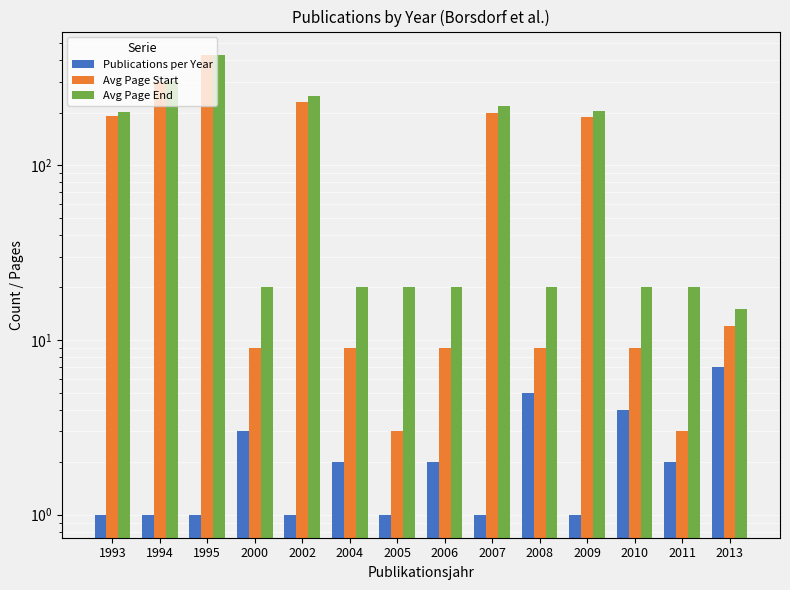

At which label does Publications per Year reach its minimum?

1993